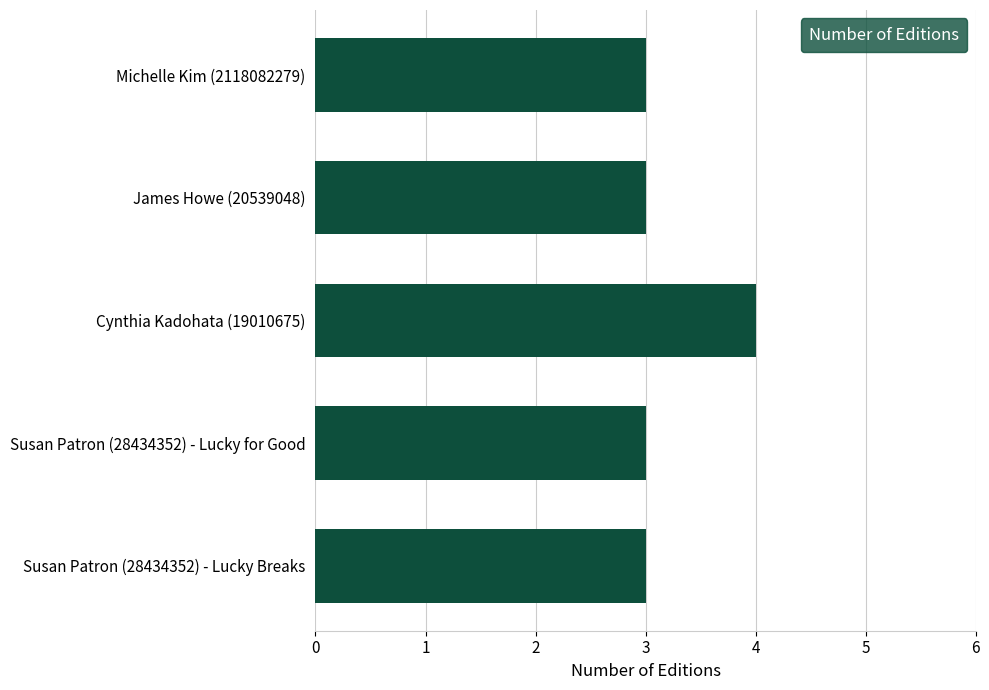

What is the ratio of the value at Michelle Kim (2118082279) to the value at James Howe (20539048)?

1.0